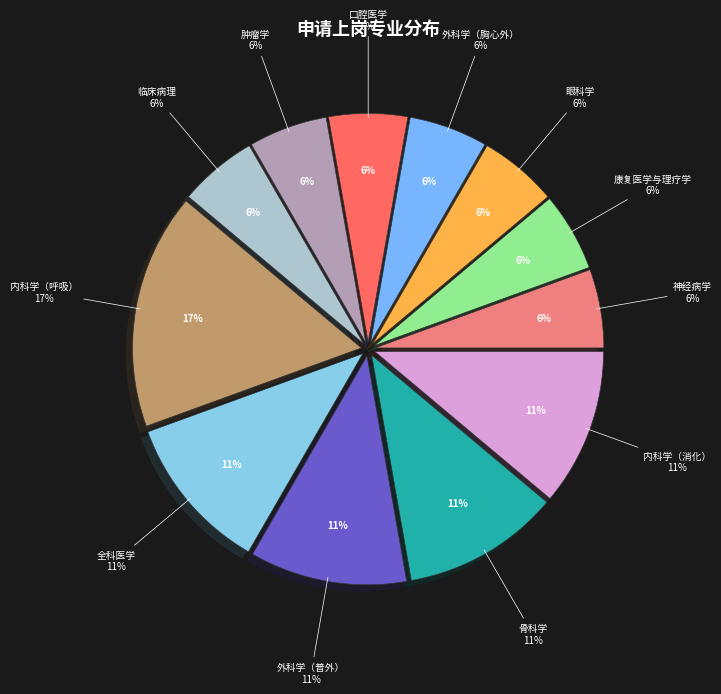

Approximately how many times larger is the value at 外科学（胸心外） compared to 临床病理?

1.0